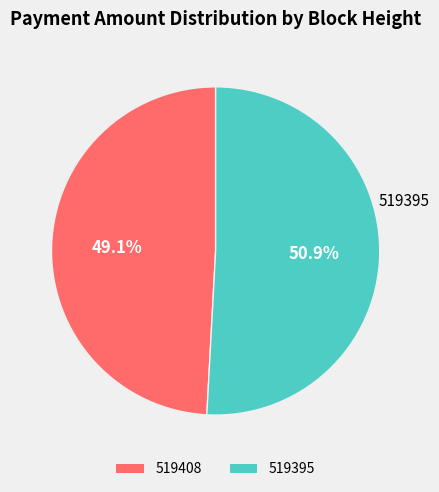

Is it true that 519408 is 62% of the pie?

False